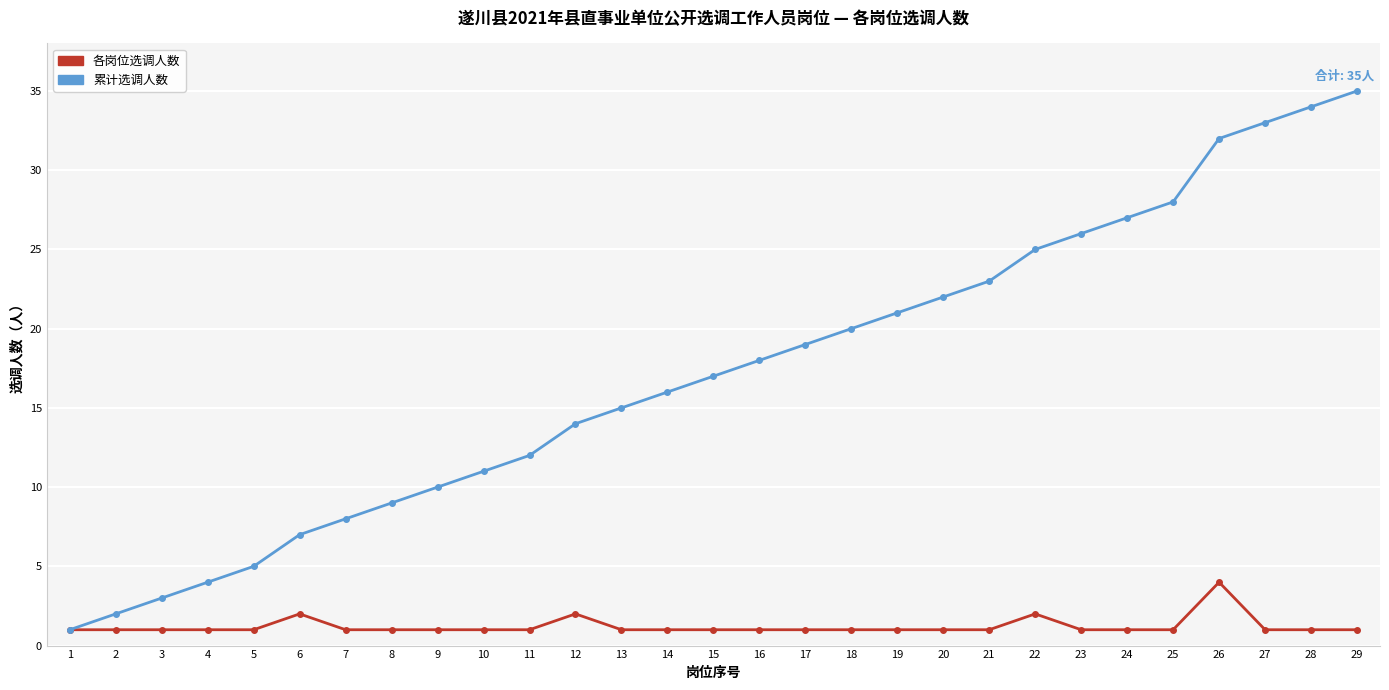

Which category has the highest value across all series?

29